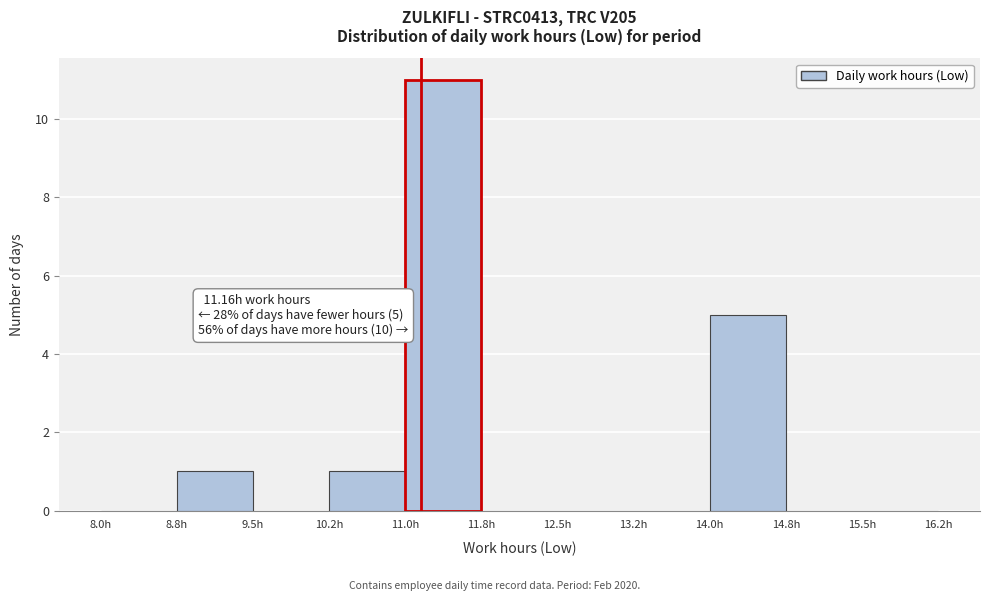

Which range on the x-axis has the tallest bar?

11.00 to 11.75